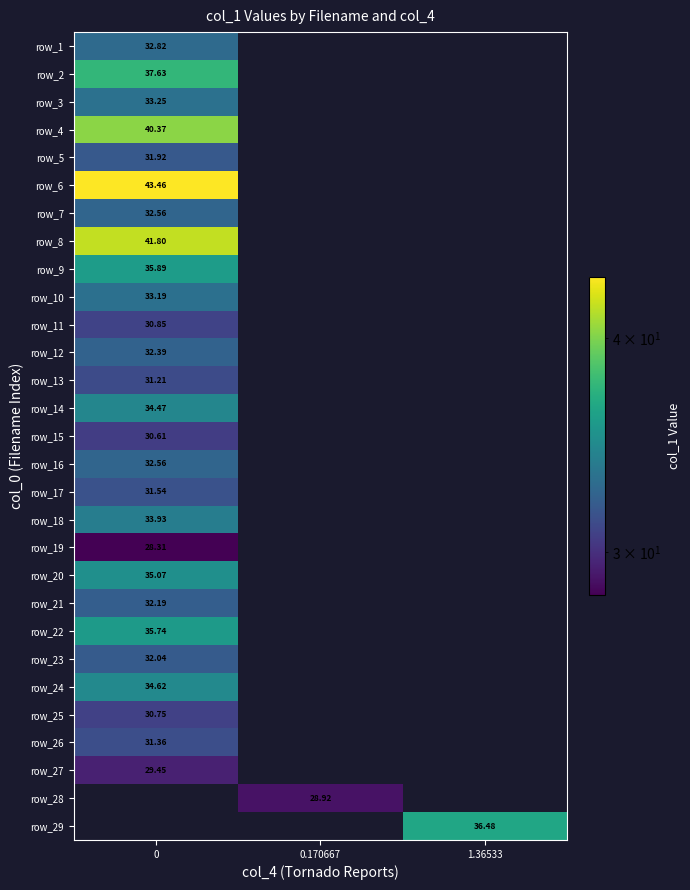

True or false: row_16 has a value of 17.1 at 0.

False